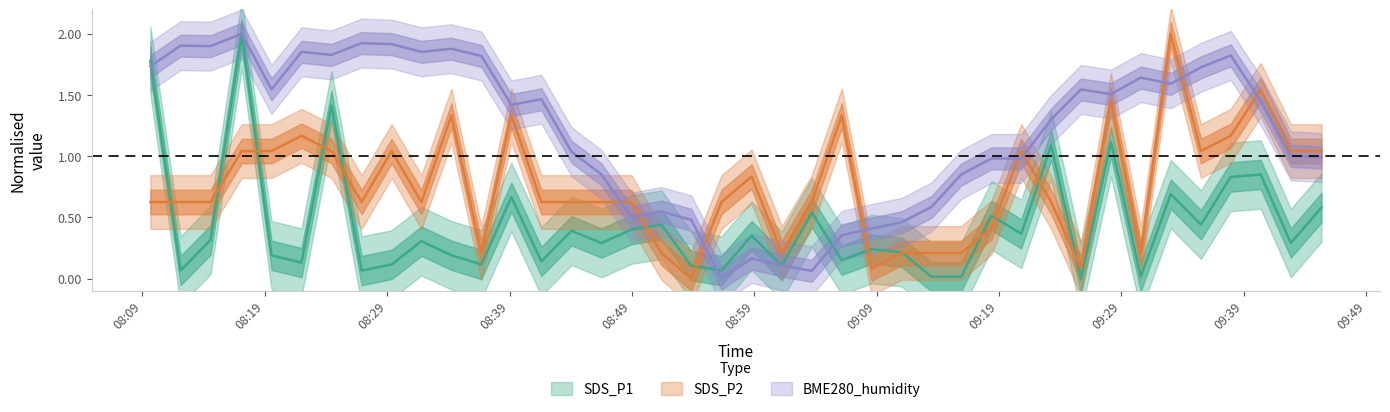

True or false: BME280_humidity has more than 0 points higher than both neighbors.

True